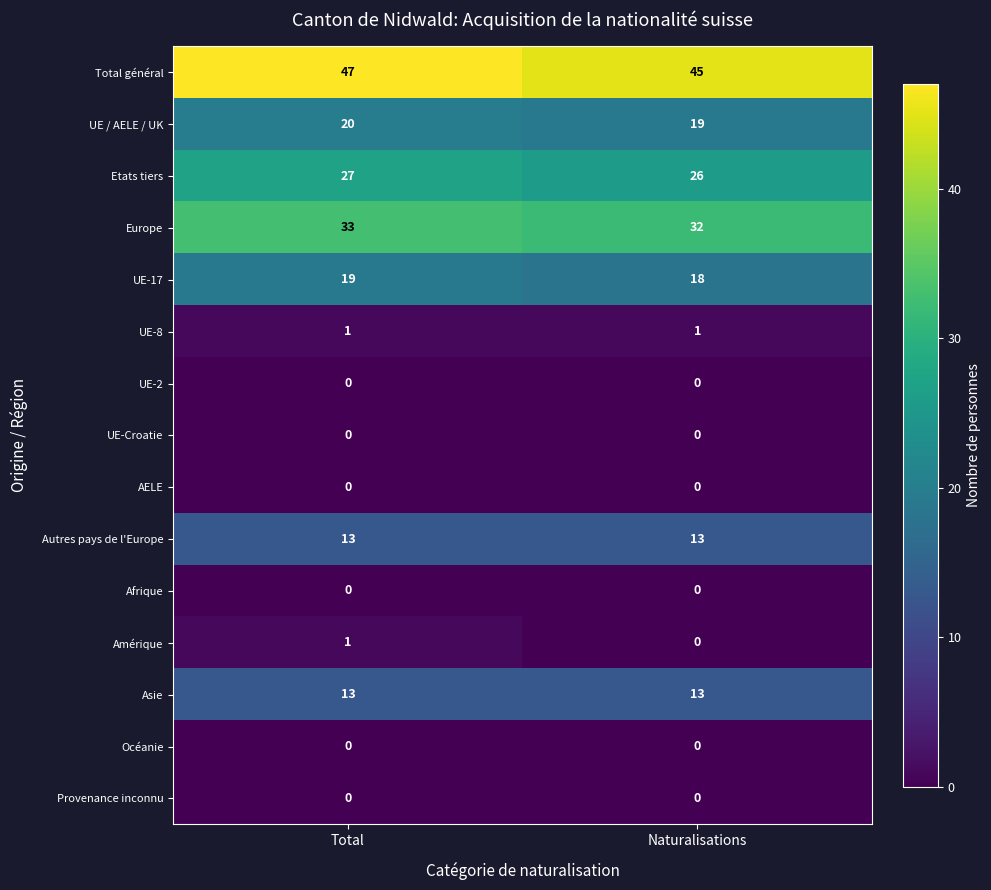

Between Total and Naturalisations, which series saw the biggest shift?

Total général